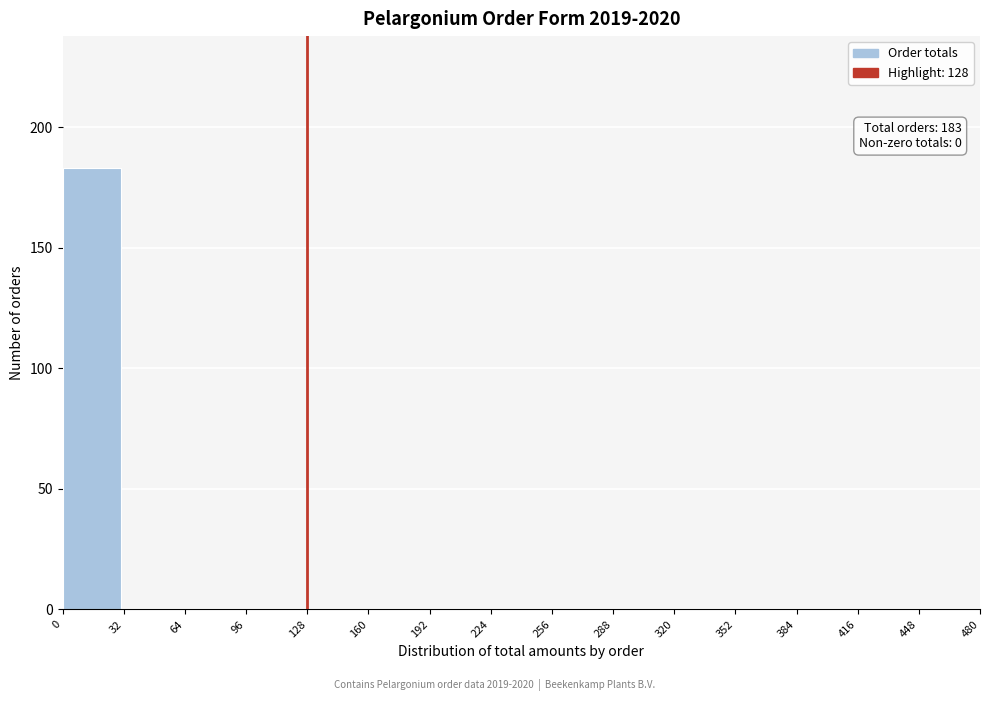

Over which range of the x-axis is the bar tallest?

0 to 32